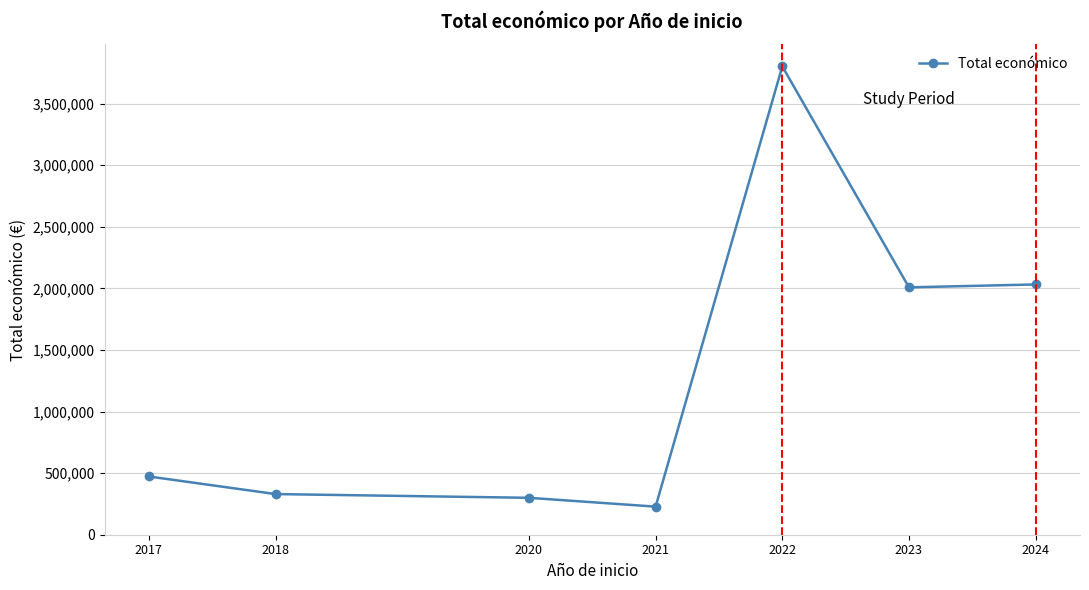

Read the value at 2023.

2008105